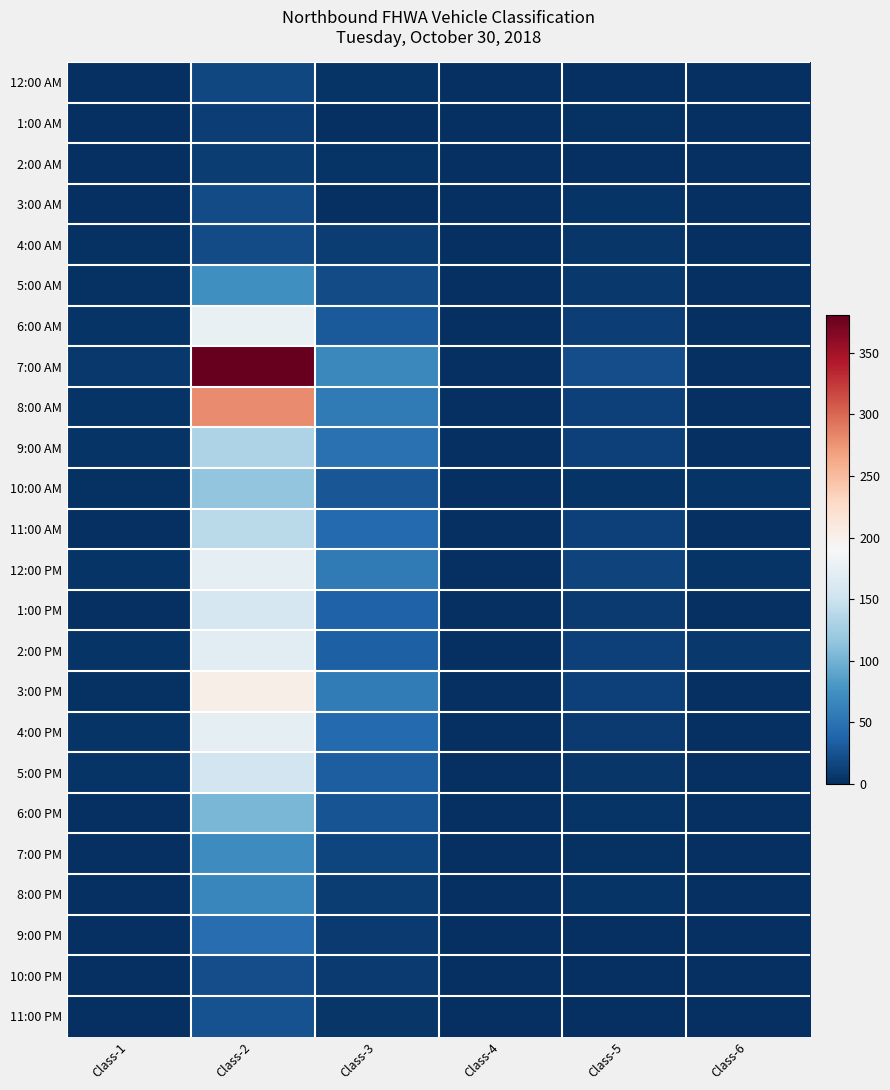

Reading left to right, list all the values displayed in this chart.

12:00 AM: Class-1=0	Class-2=17	Class-3=3	Class-4=0	Class-5=0	Class-6=0
1:00 AM: Class-1=0	Class-2=11	Class-3=0	Class-4=0	Class-5=2	Class-6=0
2:00 AM: Class-1=0	Class-2=10	Class-3=3	Class-4=0	Class-5=0	Class-6=0
3:00 AM: Class-1=0	Class-2=20	Class-3=0	Class-4=0	Class-5=4	Class-6=0
4:00 AM: Class-1=2	Class-2=20	Class-3=10	Class-4=0	Class-5=5	Class-6=0
5:00 AM: Class-1=2	Class-2=74	Class-3=20	Class-4=0	Class-5=7	Class-6=0
6:00 AM: Class-1=3	Class-2=176	Class-3=31	Class-4=0	Class-5=11	Class-6=0
7:00 AM: Class-1=6	Class-2=381	Class-3=68	Class-4=0	Class-5=21	Class-6=0
8:00 AM: Class-1=4	Class-2=280	Class-3=56	Class-4=0	Class-5=13	Class-6=1
9:00 AM: Class-1=4	Class-2=132	Class-3=48	Class-4=0	Class-5=13	Class-6=1
10:00 AM: Class-1=2	Class-2=116	Class-3=28	Class-4=0	Class-5=3	Class-6=4
11:00 AM: Class-1=1	Class-2=139	Class-3=42	Class-4=0	Class-5=12	Class-6=1
12:00 PM: Class-1=3	Class-2=173	Class-3=56	Class-4=0	Class-5=14	Class-6=3
1:00 PM: Class-1=0	Class-2=158	Class-3=37	Class-4=0	Class-5=8	Class-6=0
2:00 PM: Class-1=3	Class-2=170	Class-3=35	Class-4=0	Class-5=13	Class-6=6
3:00 PM: Class-1=2	Class-2=201	Class-3=58	Class-4=0	Class-5=12	Class-6=0
4:00 PM: Class-1=3	Class-2=174	Class-3=43	Class-4=0	Class-5=8	Class-6=0
5:00 PM: Class-1=3	Class-2=154	Class-3=34	Class-4=0	Class-5=5	Class-6=0
6:00 PM: Class-1=1	Class-2=104	Class-3=26	Class-4=0	Class-5=3	Class-6=0
7:00 PM: Class-1=1	Class-2=70	Class-3=16	Class-4=0	Class-5=2	Class-6=0
8:00 PM: Class-1=0	Class-2=66	Class-3=10	Class-4=0	Class-5=3	Class-6=0
9:00 PM: Class-1=1	Class-2=45	Class-3=8	Class-4=0	Class-5=1	Class-6=0
10:00 PM: Class-1=0	Class-2=22	Class-3=8	Class-4=0	Class-5=1	Class-6=0
11:00 PM: Class-1=0	Class-2=25	Class-3=5	Class-4=0	Class-5=1	Class-6=0